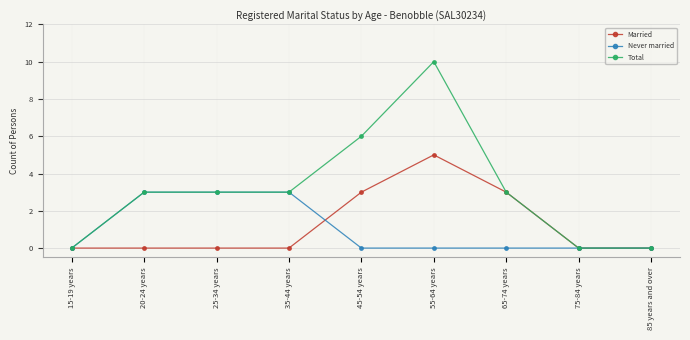

True or false: Married has more than 2 interior local peaks.

False